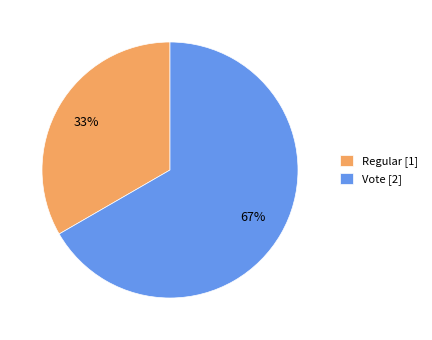

Rank the categories by value from highest to lowest.

Vote, Regular